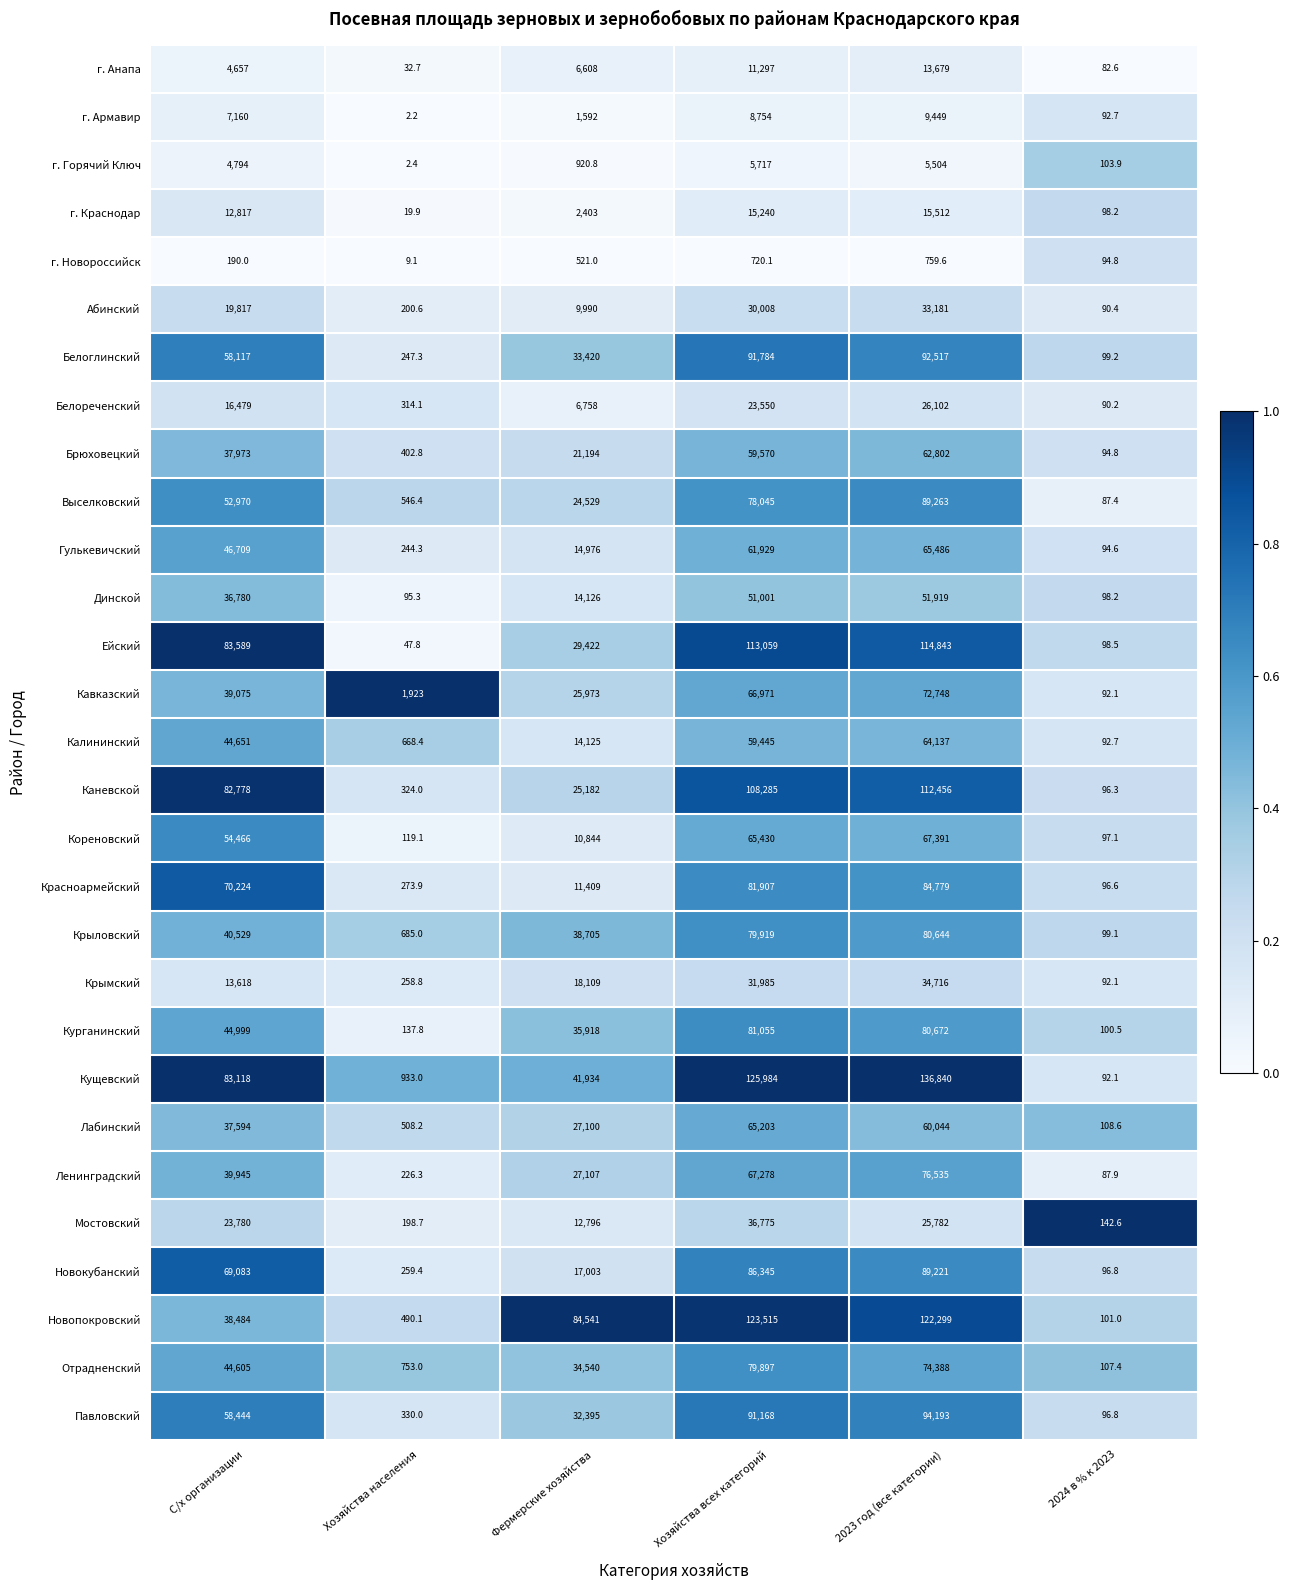

Rank the series at Хозяйства населения from lowest to highest value.

г. Армавир, г. Горячий Ключ, г. Новороссийск, г. Краснодар, г. Анапа, Ейский, Динской, Кореновский, Курганинский, Мостовский, Абинский, Ленинградский, Гулькевичский, Белоглинский, Крымский, Новокубанский, Красноармейский, Белореченский, Каневской, Павловский, Брюховецкий, Новопокровский, Лабинский, Выселковский, Калининский, Крыловский, Отрадненский, Кущевский, Кавказский